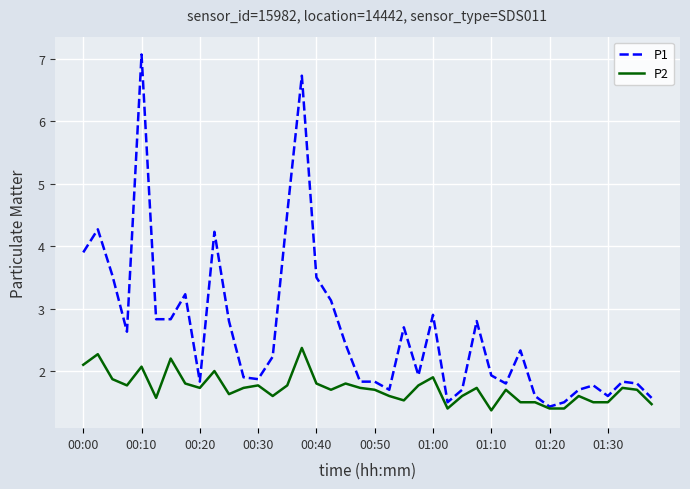

What is the greatest value displayed?

7.1